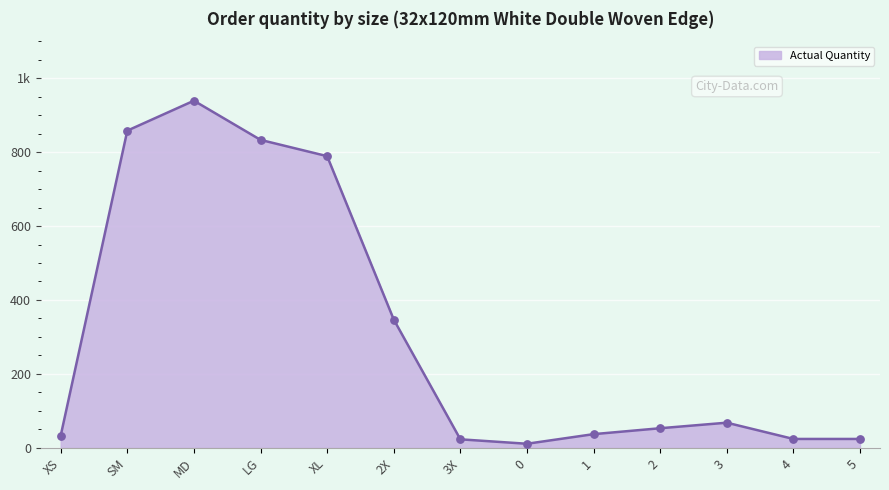

What is the ratio of the value at 0 to the value at 2?

0.2